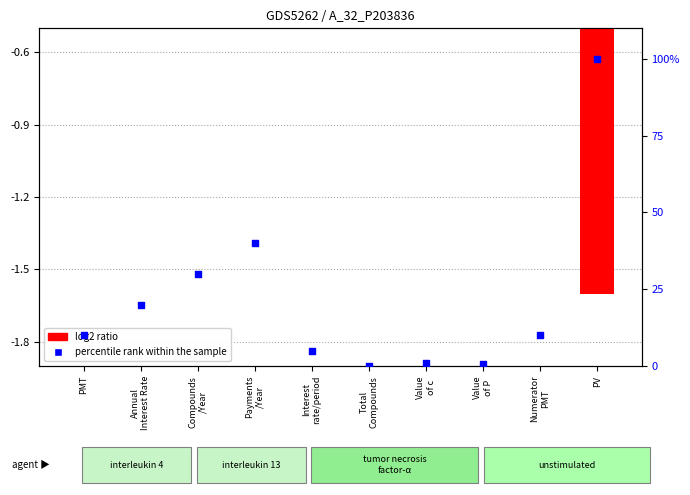

Which series has the largest total across all categories?

percentile rank within the sample